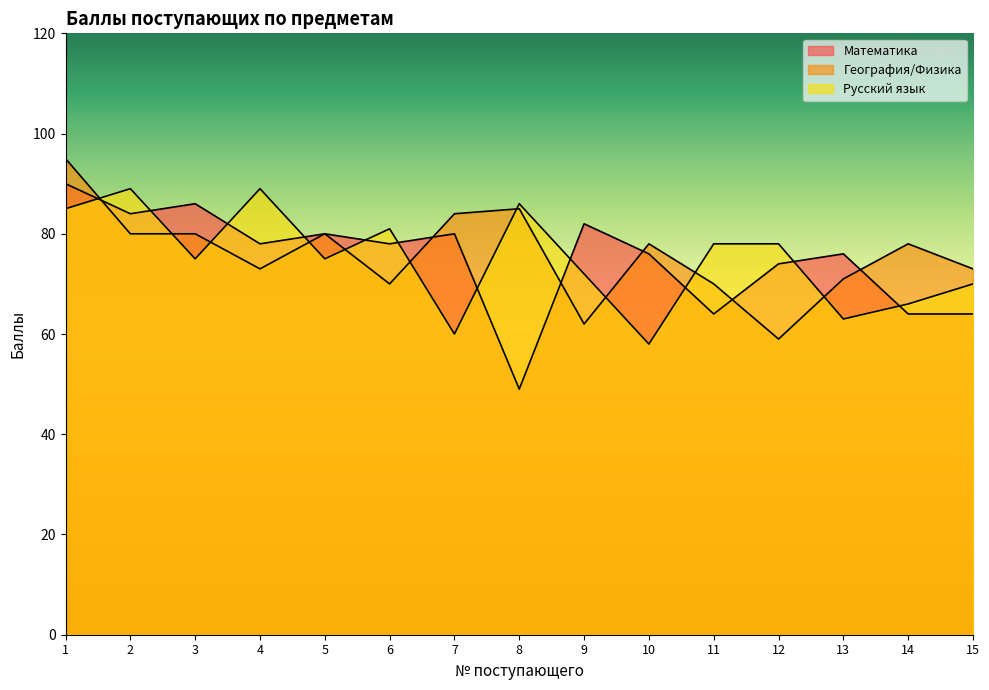

True or false: Русский язык has a value of 45 at 8.

False